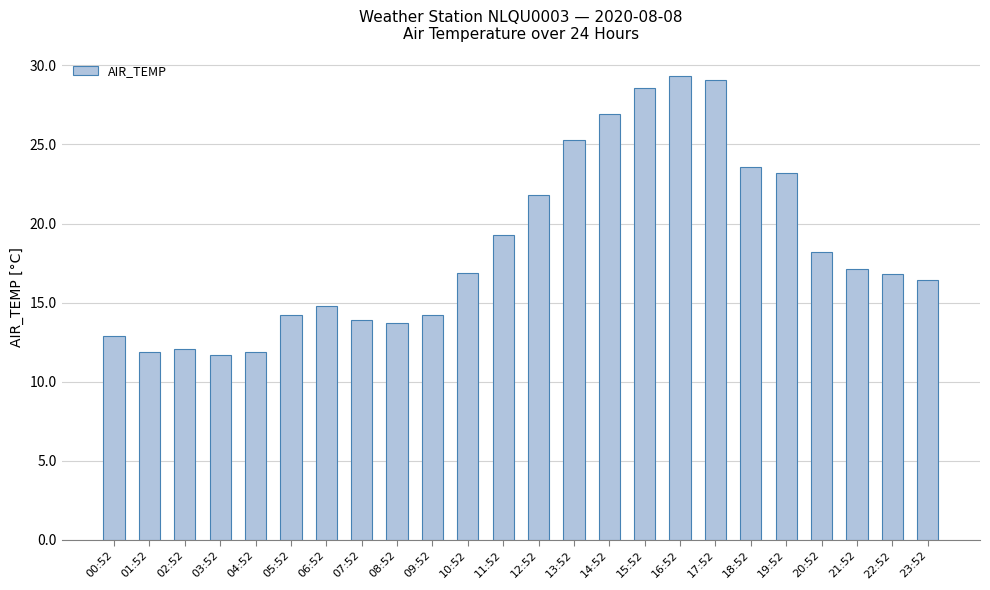

Where does the data first go above 16?

10:52